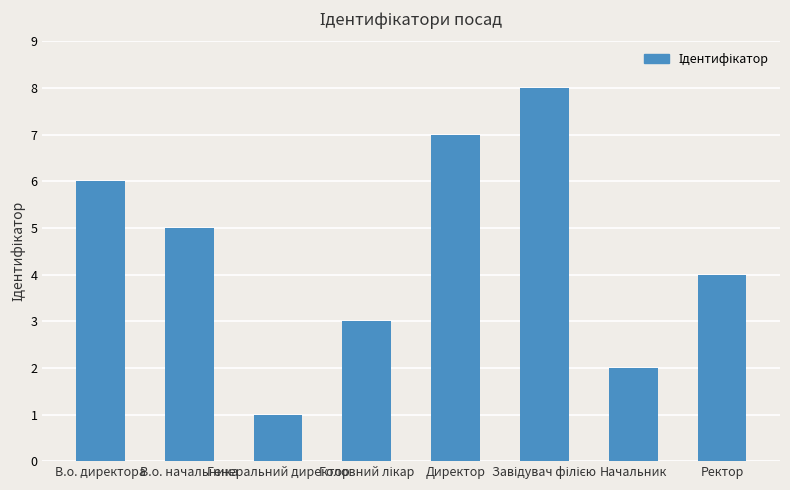

At which label does the data first exceed 5?

В.о. директора